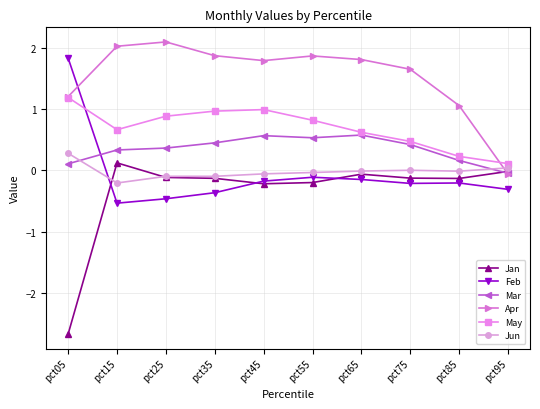

Where does the Apr series first go above 1?

pct05